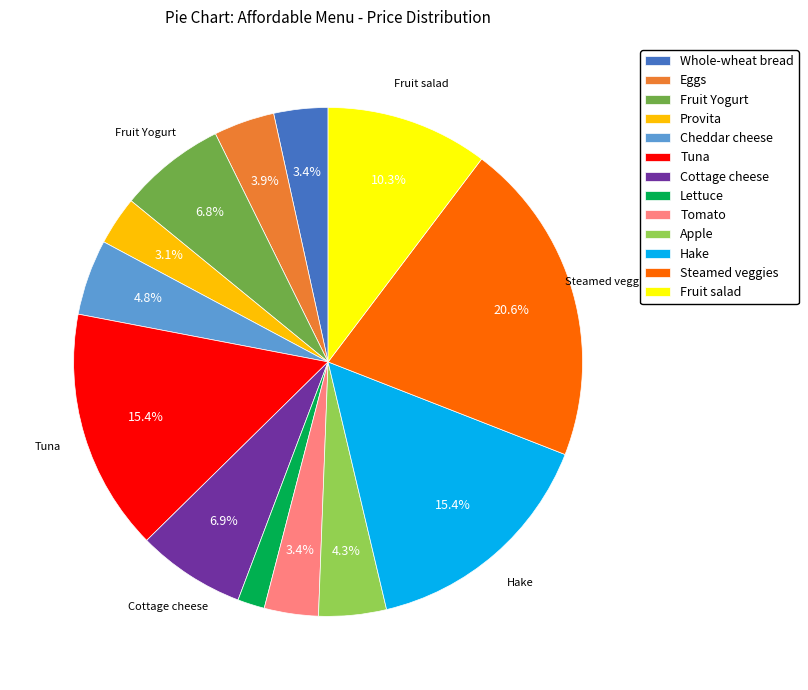

To the nearest percent, what portion does Hake represent?

15%